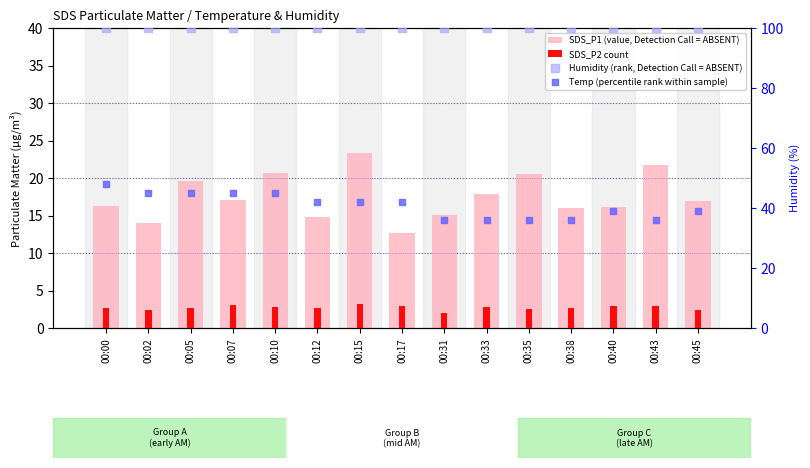

Which series contains the highest Y value?

Humidity (rank, Detection Call = ABSENT)